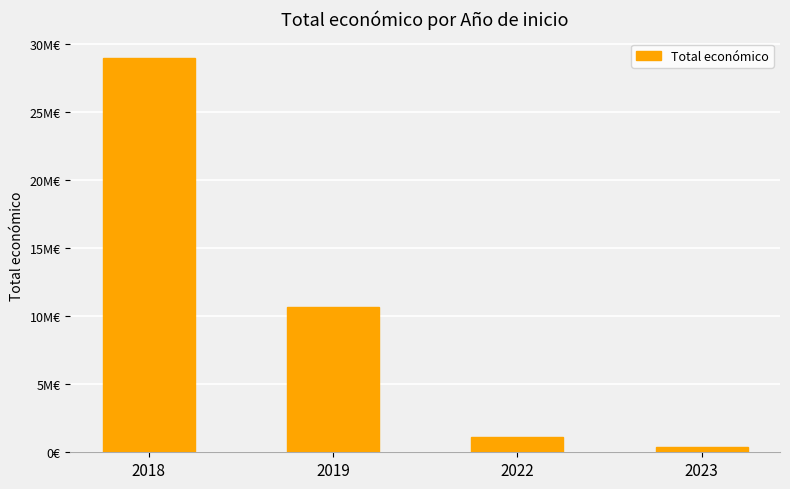

Is it true that the value at 2023 is 160817?

False